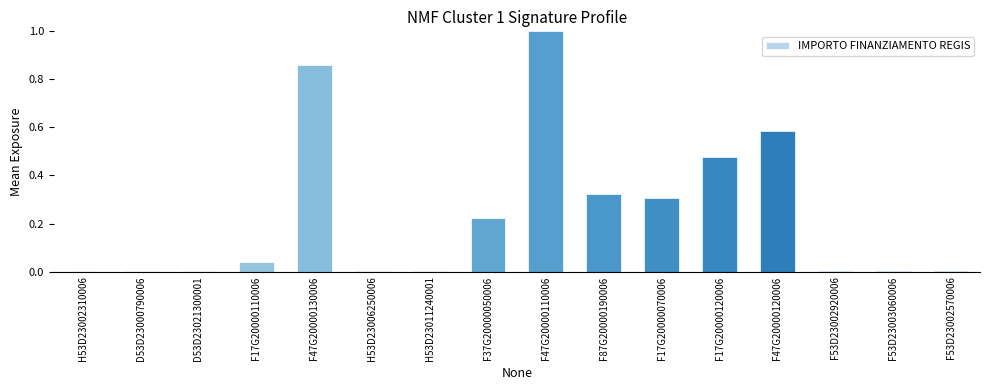

What is the sum of all values?

3.8